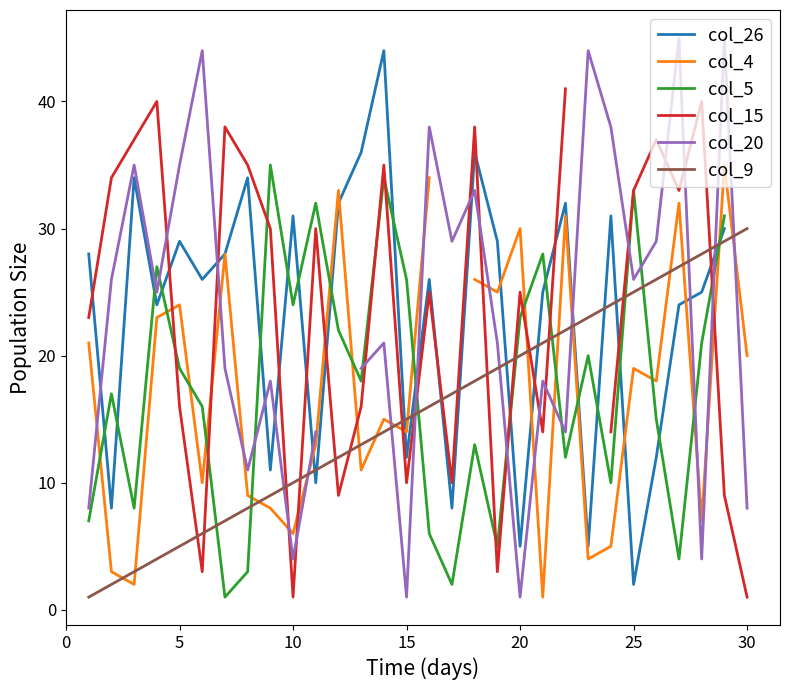

Rank the series by their maximum value, from highest to lowest.

col_20, col_26, col_15, col_4, col_5, col_9